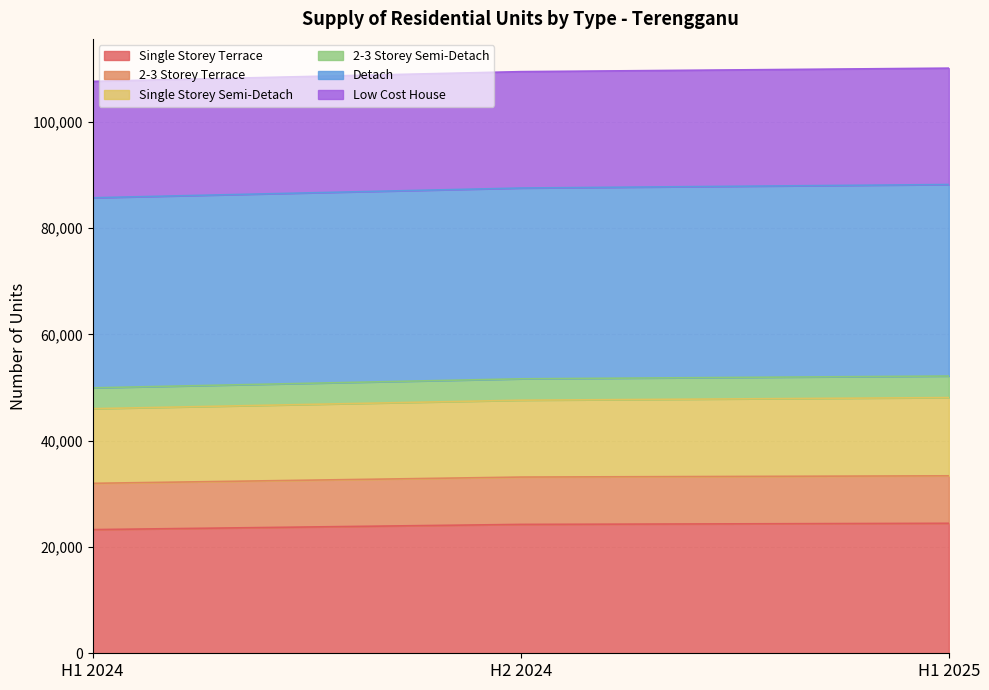

What is the label of the 3rd point from the right?

H1 2024